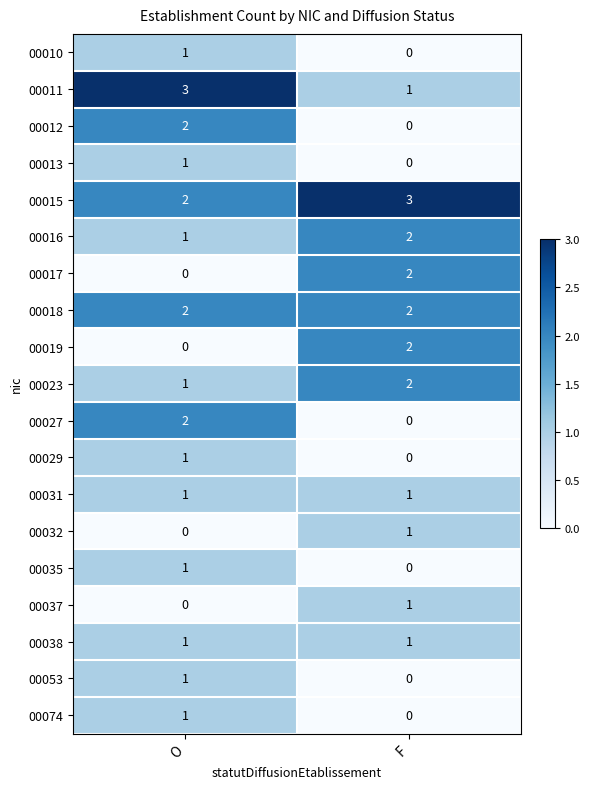

The value of 00037 at F is 2. True or false?

False